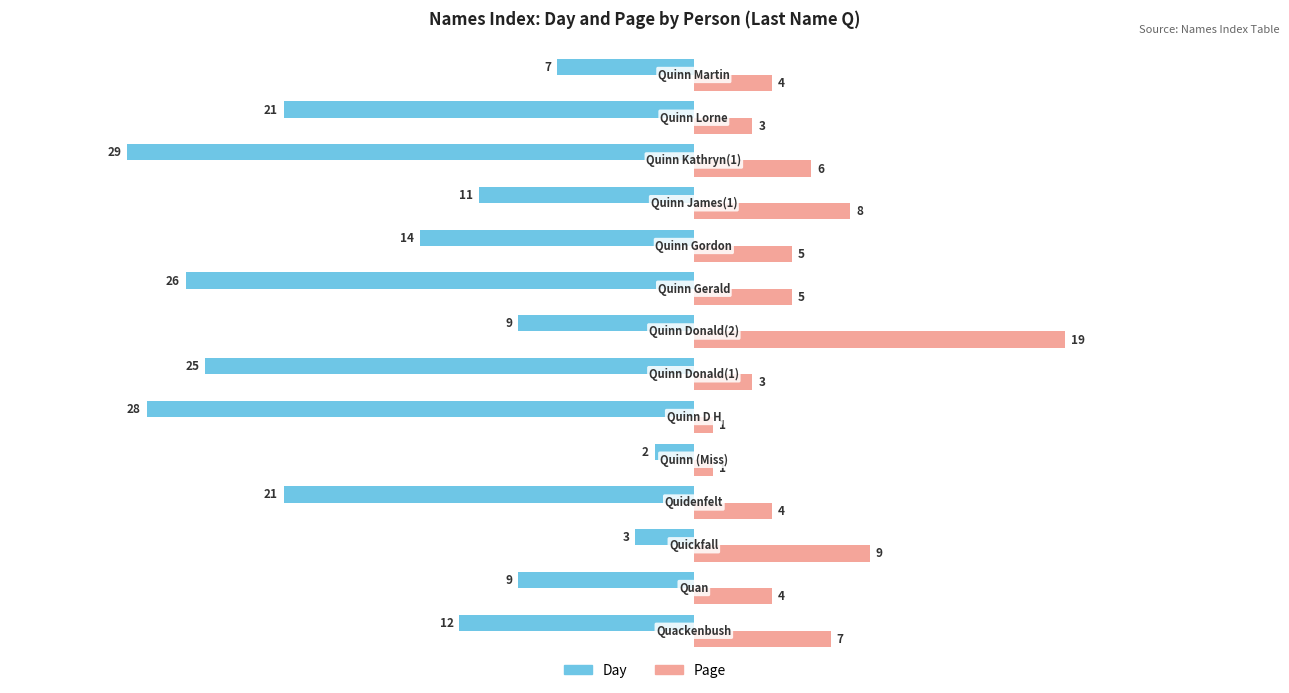

What are all the series names shown in the legend?

Day, Page